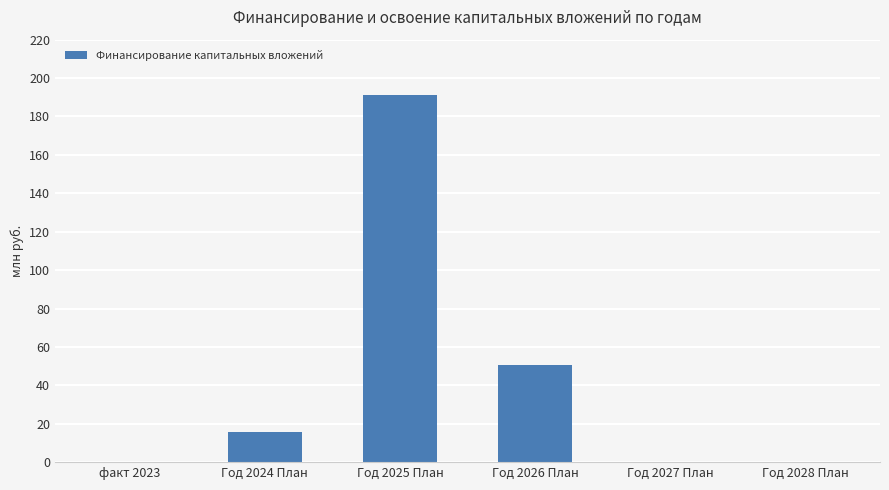

Which has a higher value, Год 2027 План or Год 2025 План?

Год 2025 План